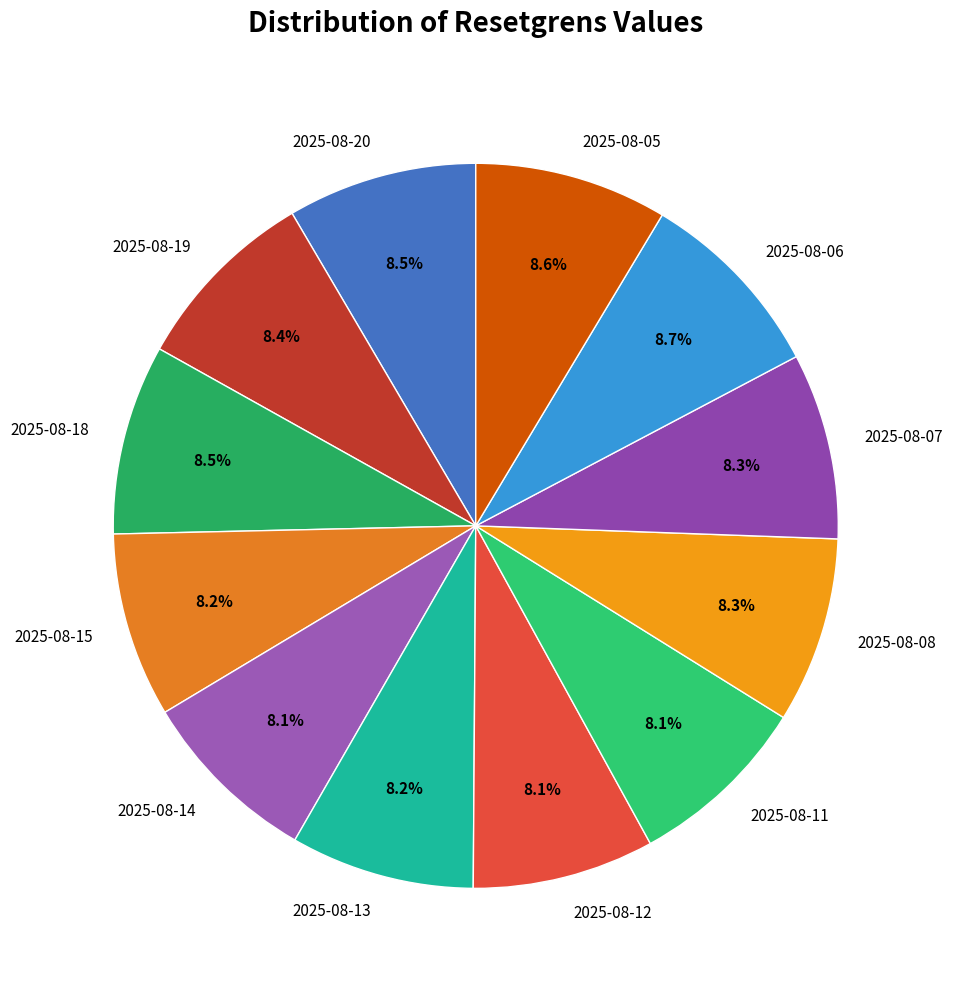

To the nearest percent, what is the average slice percentage?

8%